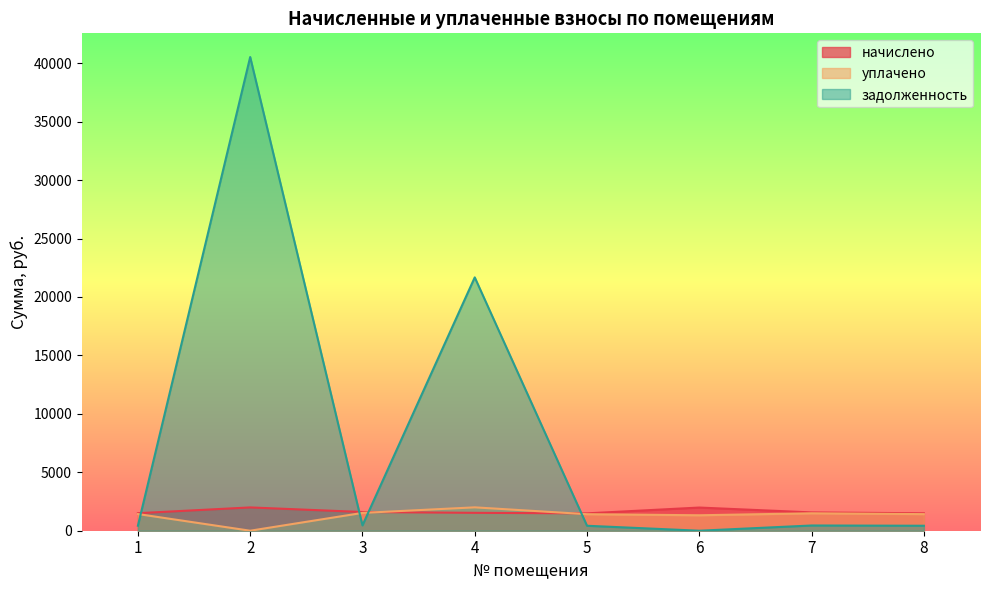

Where does the уплачено series first go above 1427?

1